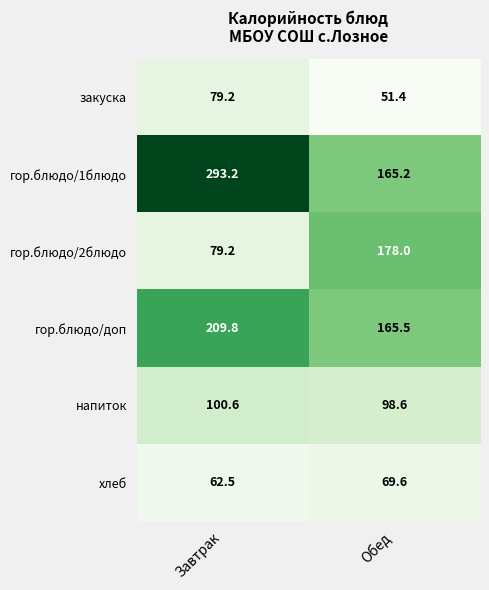

The value of напиток at Завтрак is 64.4. True or false?

False